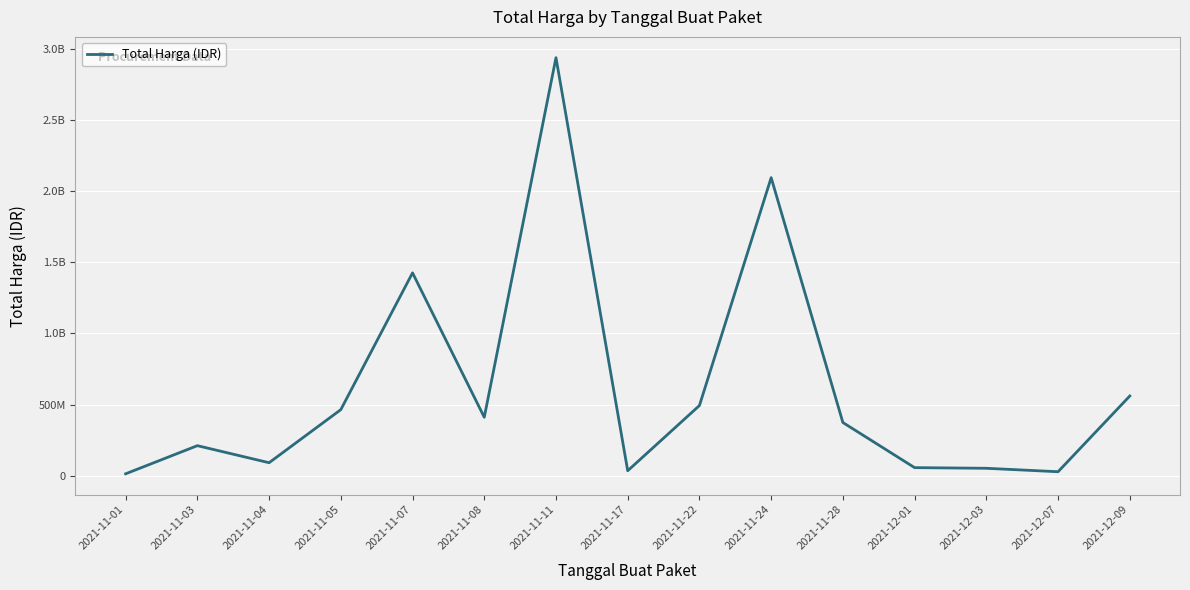

The value at 2021-11-24 is 3424640737. True or false?

False